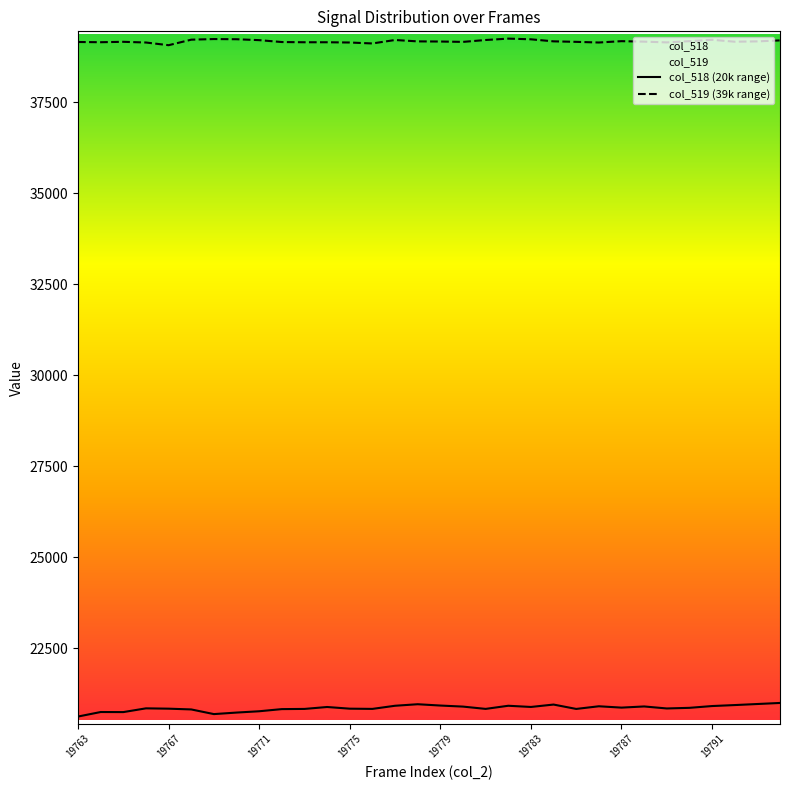

At which category is the sum across all series the highest?

19794